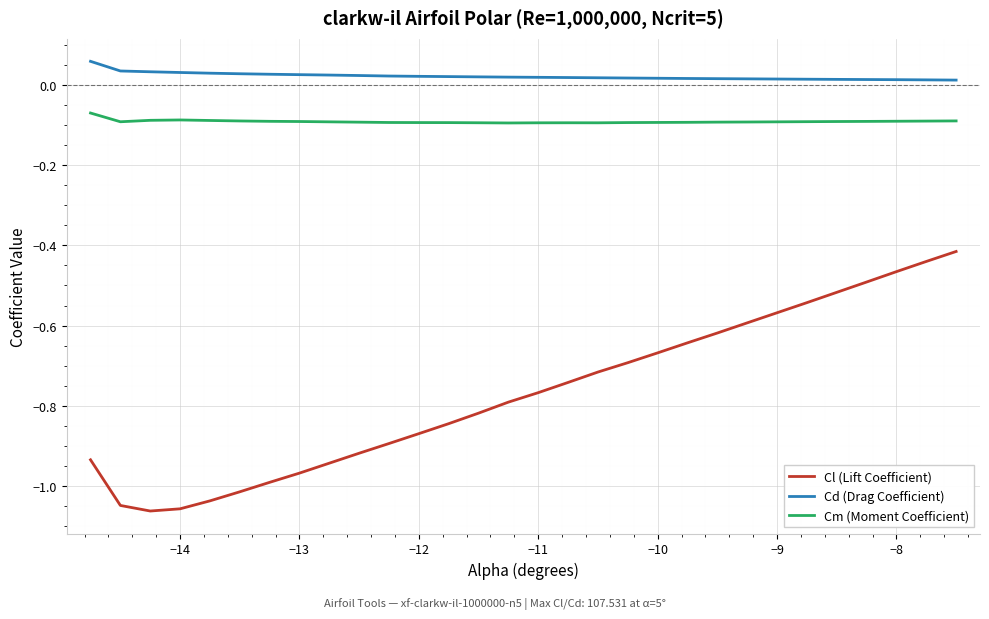

Rank the series by their maximum value, from highest to lowest.

Cd (Drag Coefficient), Cm (Moment Coefficient), Cl (Lift Coefficient)